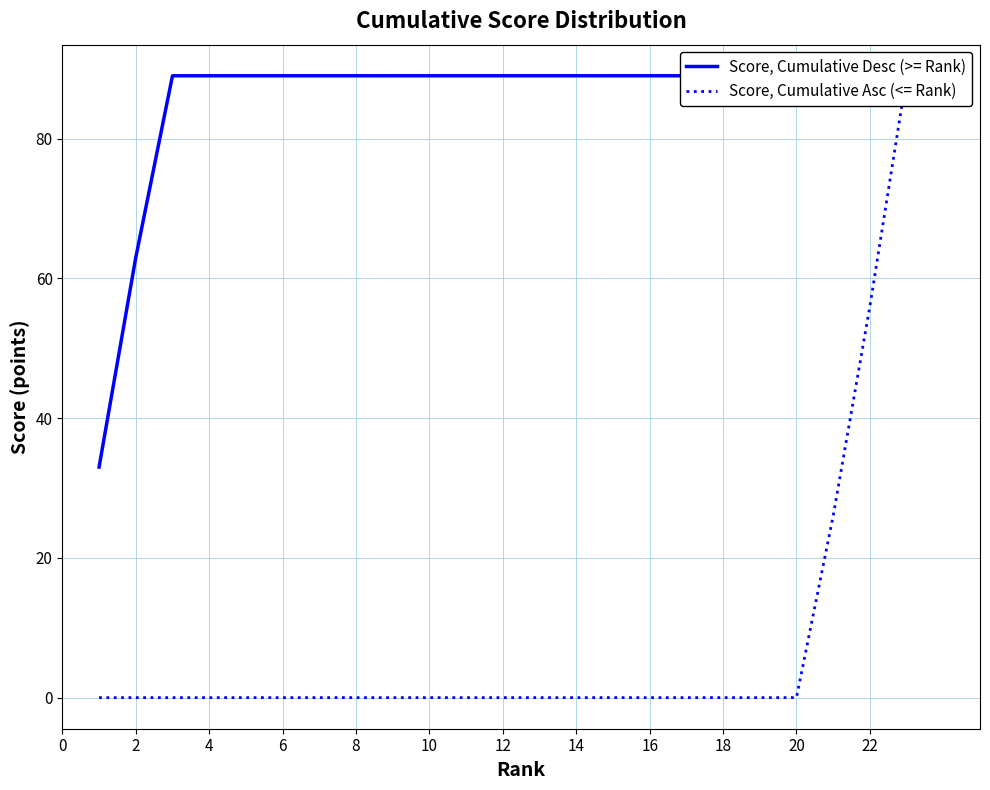

How many lines are shown in the chart?

2